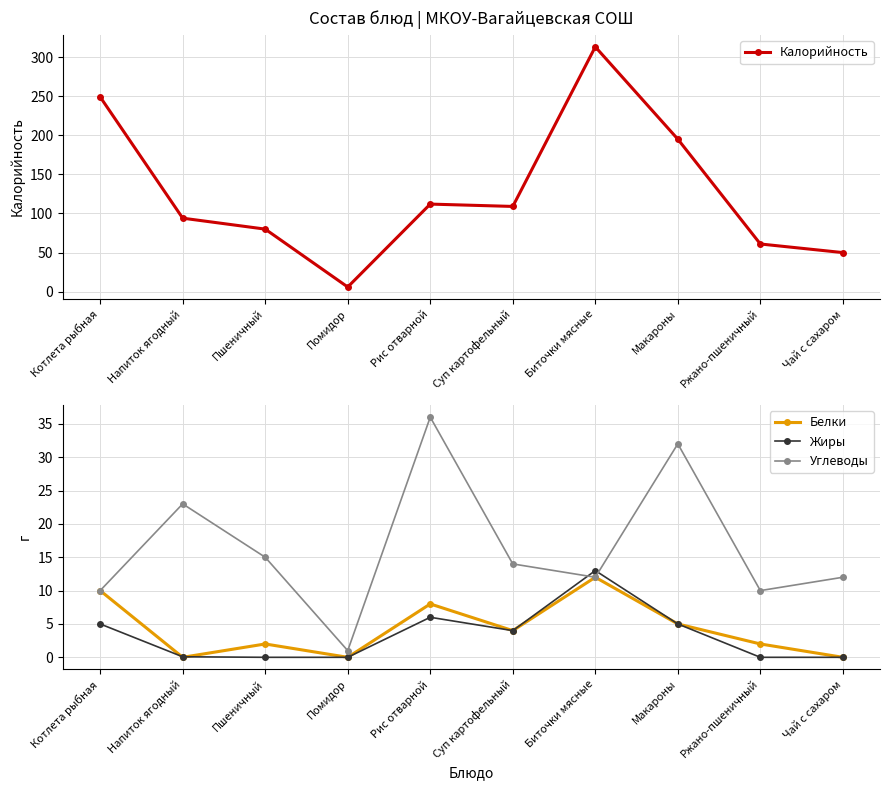

The value of Жиры at Котлета рыбная is 5.0. True or false?

True